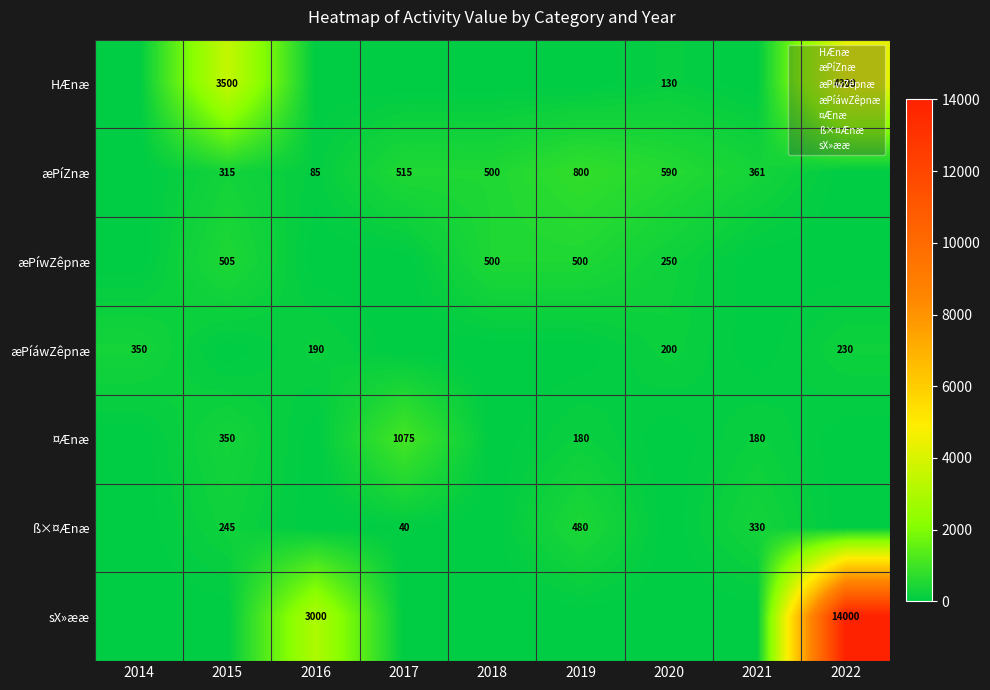

At 2021, list the series in order from largest to smallest.

æPíZnæ, ß×¤Ænæ, ¤Ænæ, HÆnæ, æPíwZêpnæ, æPíáwZêpnæ, sX»ææ